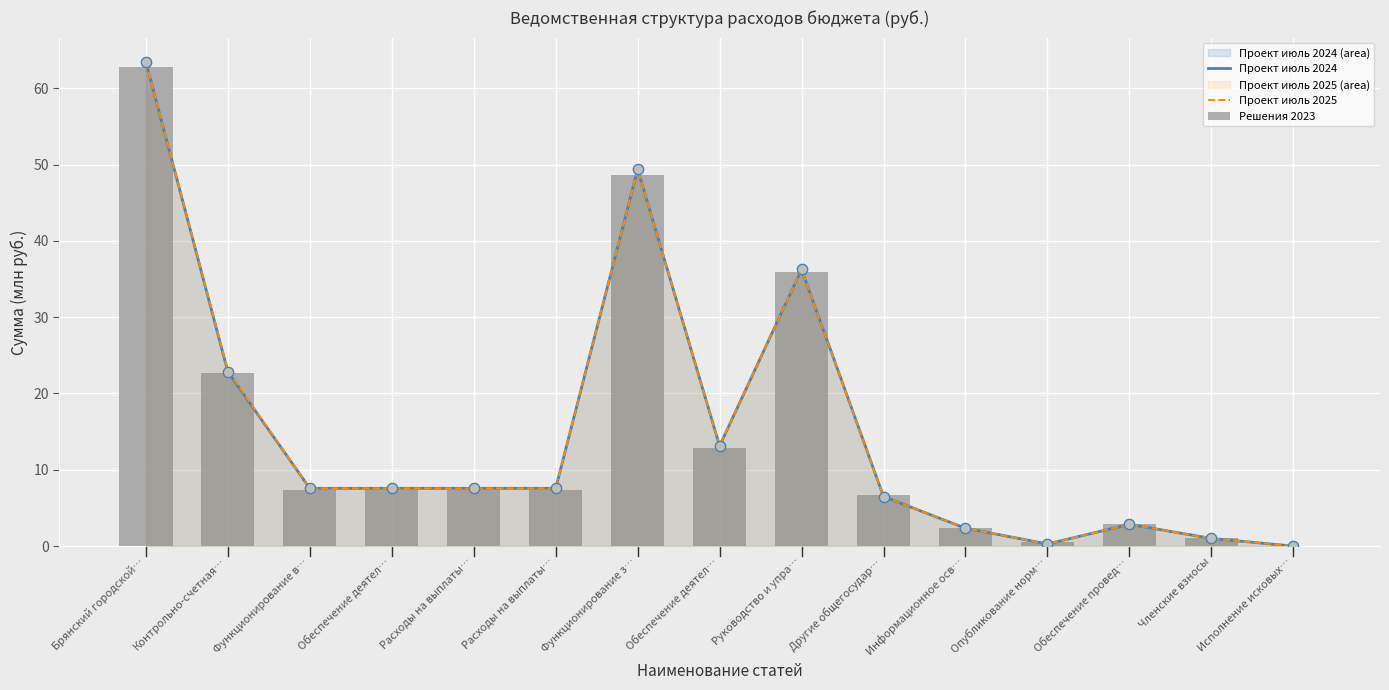

At which category is the sum across all series the highest?

Брянский городской…